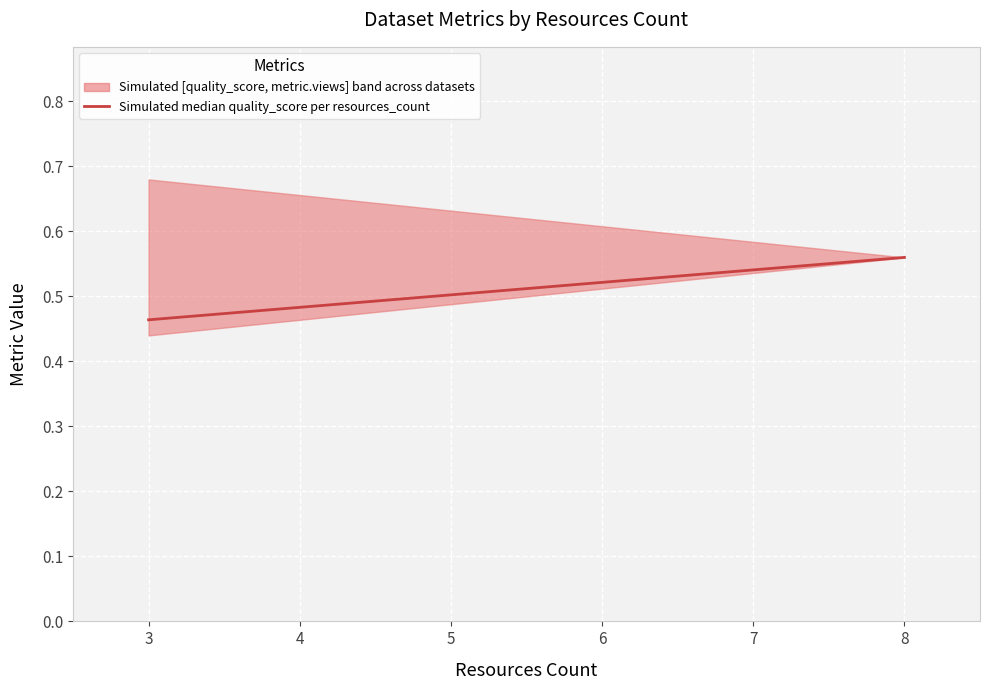

Is this an area chart (filled region under the line)?

No